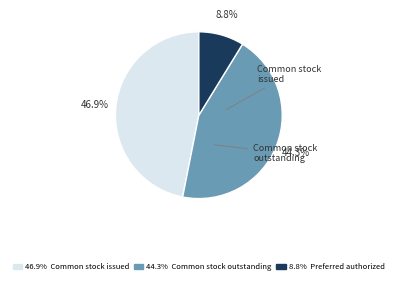

Does any single category account for the majority?

No